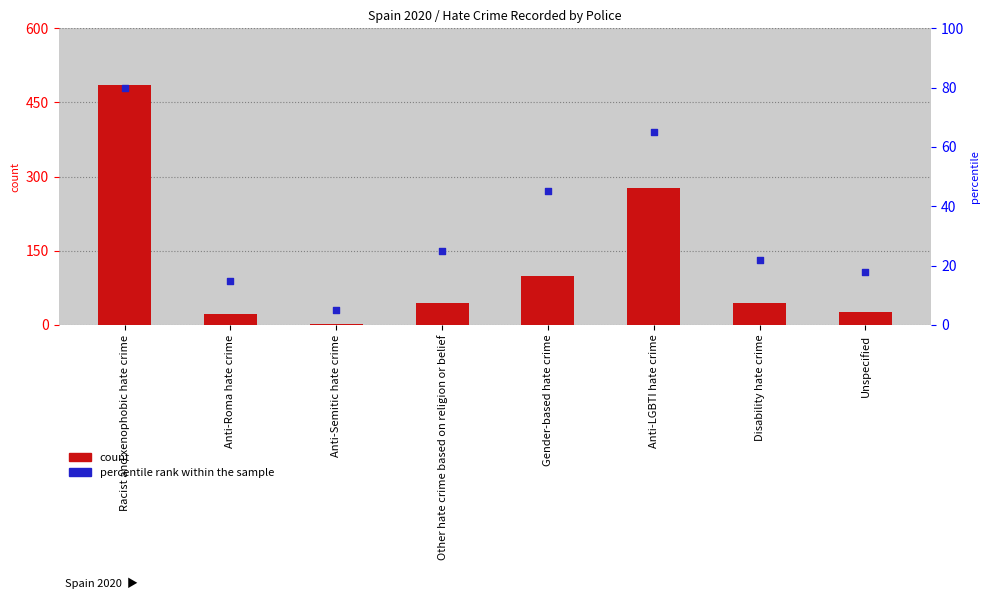

Which series contains the lowest Y value?

count